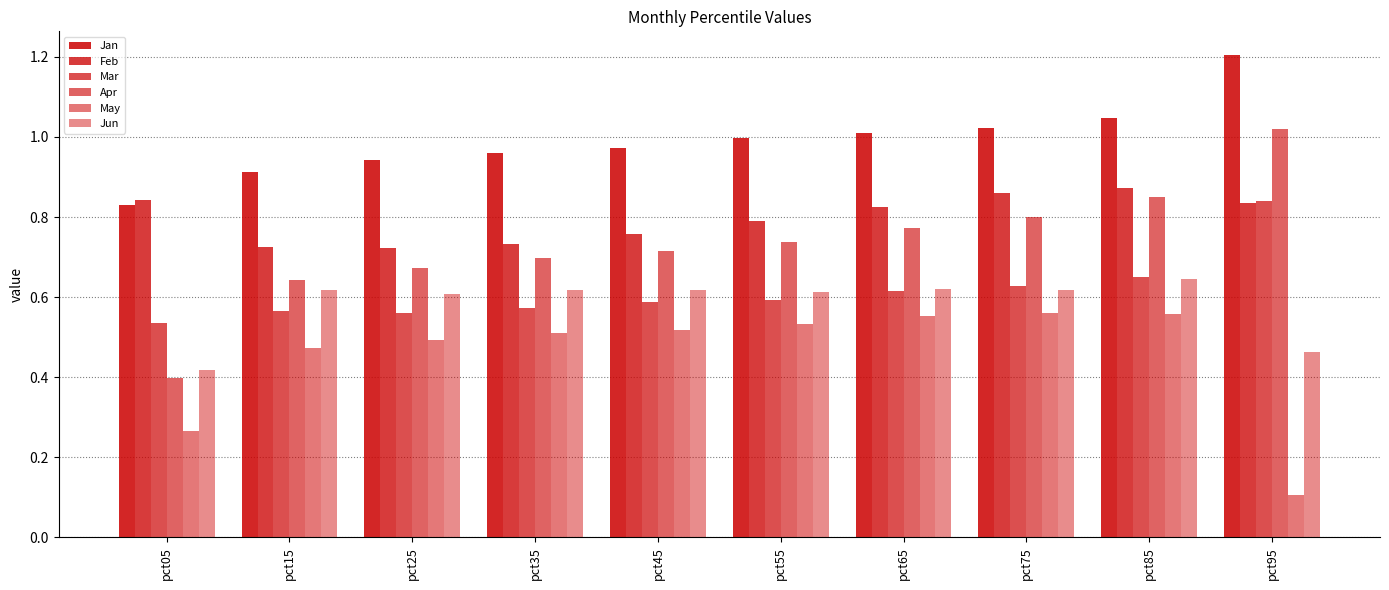

How many distinct data groups are displayed?

6